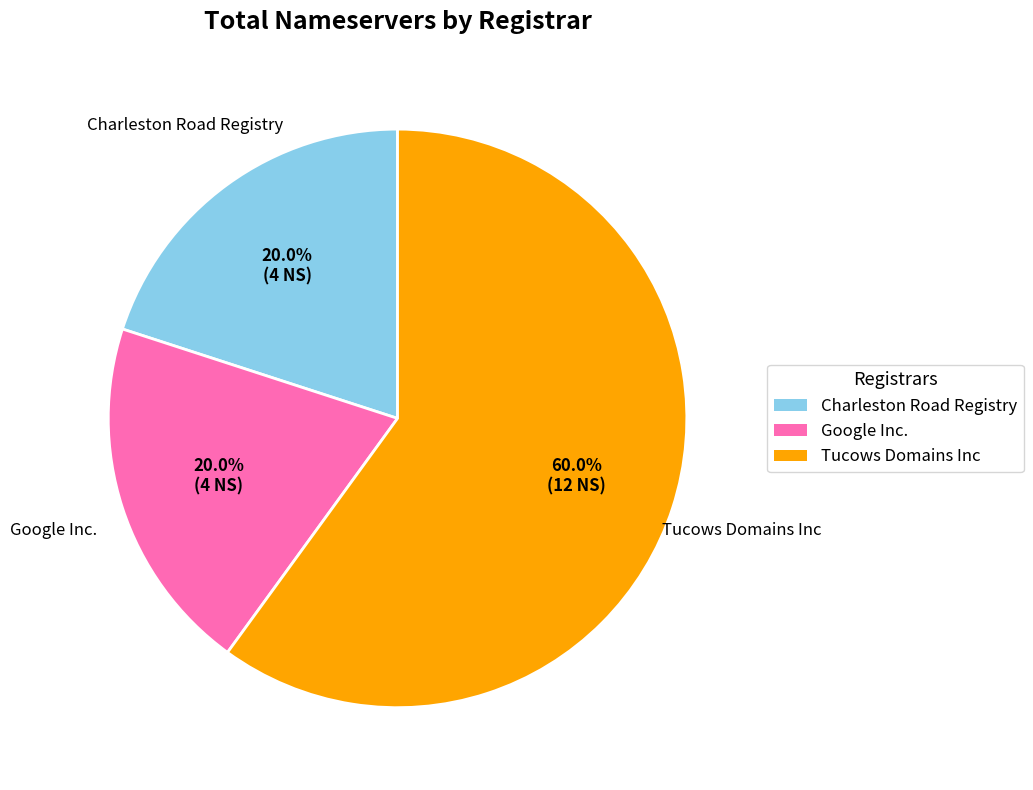

To the nearest percent, what portion does Charleston Road Registry represent?

20%